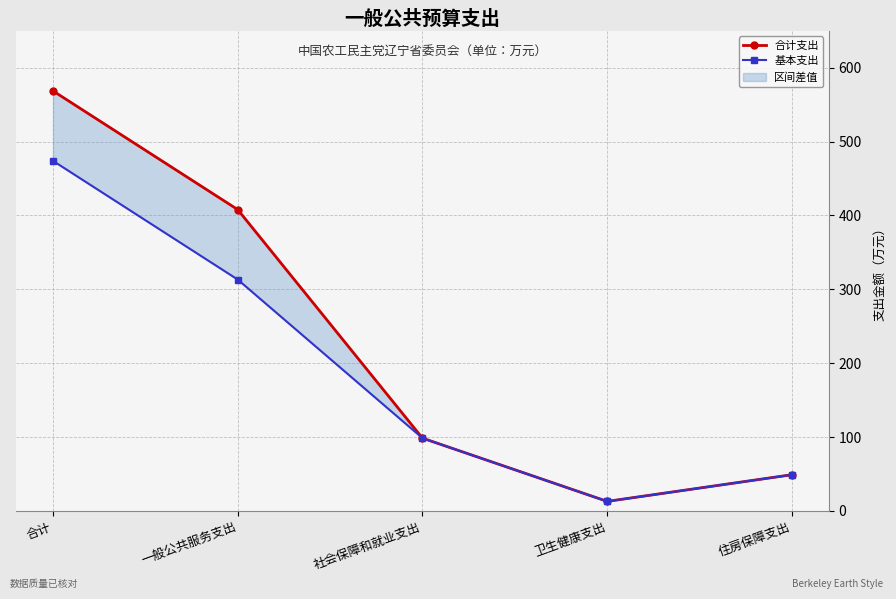

True or false: 基本支出 has more than 2 points higher than both neighbors.

False